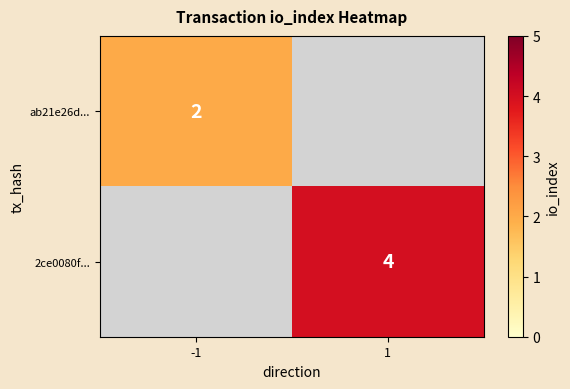

Is it true that 2ce0080f... equals 4 at 1?

True